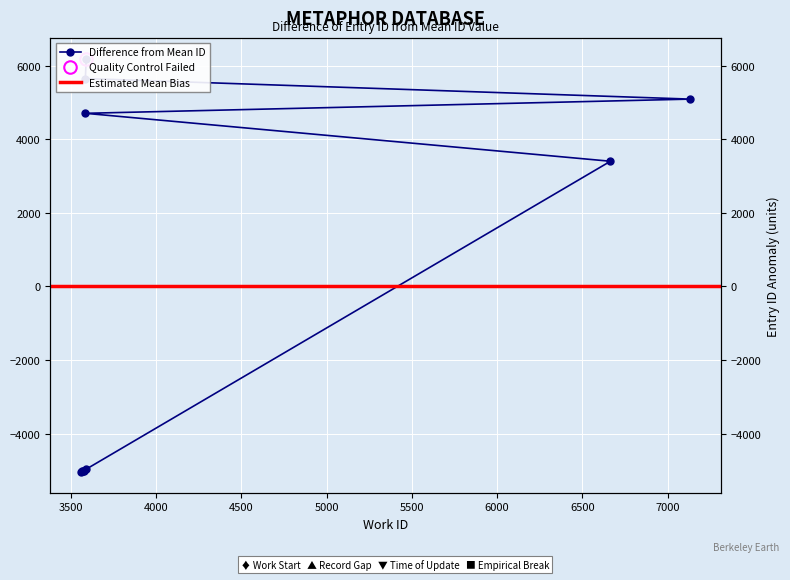

What is the difference between the maximum and minimum values?

11238.0